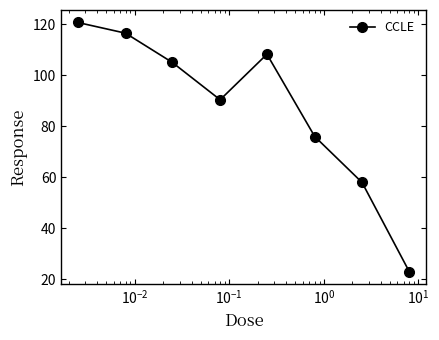

Does the chart display data point markers on the line(s)?

Yes